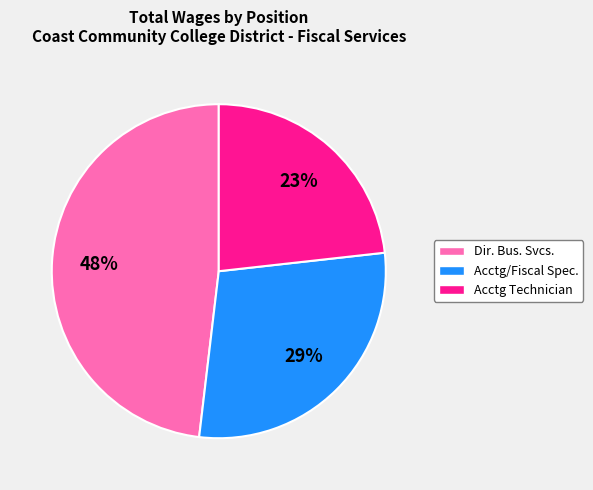

Rank the categories by value from highest to lowest.

Dir. Bus. Svcs., Acctg/Fiscal Spec., Acctg Technician